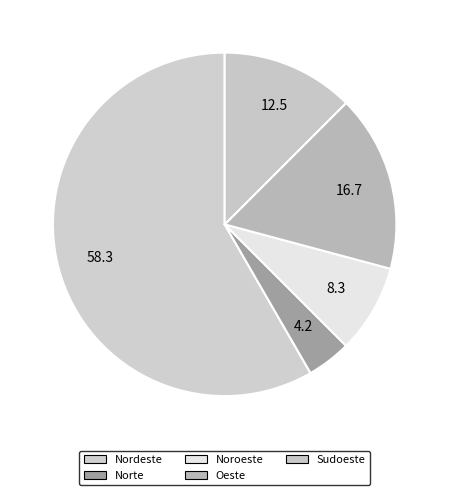

How many segments does this pie chart have?

5